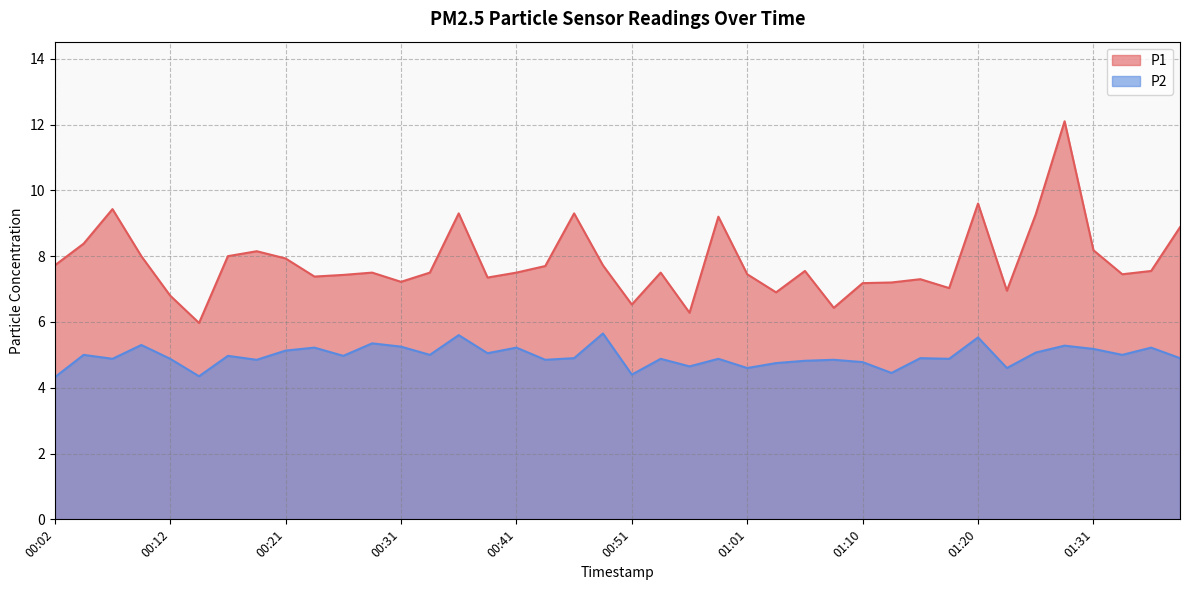

What is the value of the P2 point at the 17th from the left?

5.2